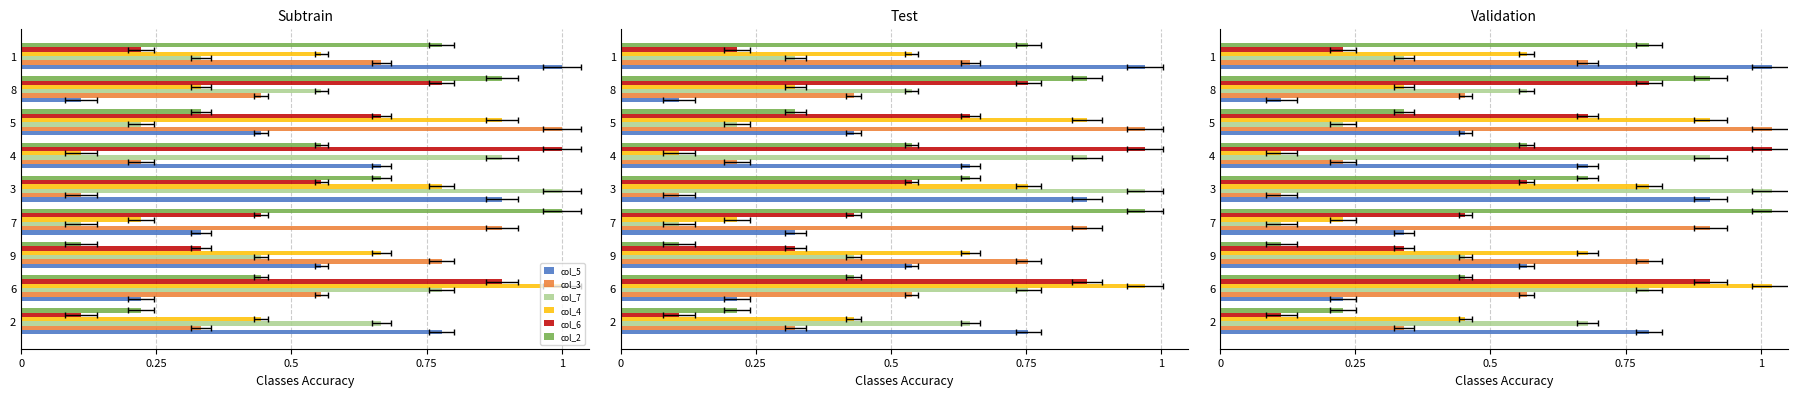

What is the difference between the second highest and second lowest values in the col_7 series?

0.7